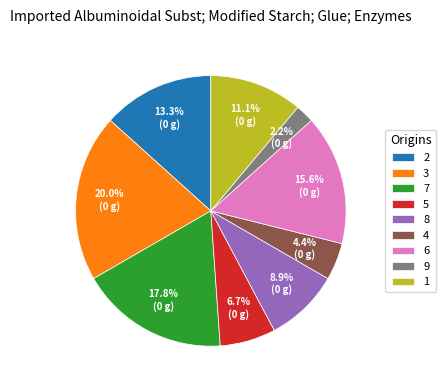

How many segments does this pie chart have?

9